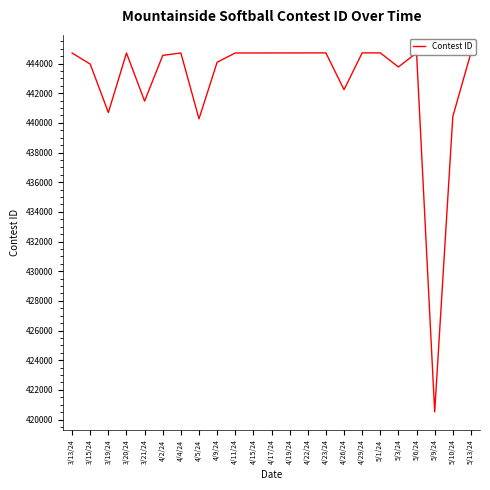

Rank the categories by value from highest to lowest.

5/13/24, 5/6/24, 5/1/24, 4/29/24, 4/23/24, 4/22/24, 4/19/24, 4/17/24, 4/15/24, 4/11/24, 4/4/24, 3/20/24, 3/13/24, 4/2/24, 4/9/24, 3/15/24, 5/3/24, 4/26/24, 3/21/24, 3/19/24, 5/10/24, 4/5/24, 5/9/24